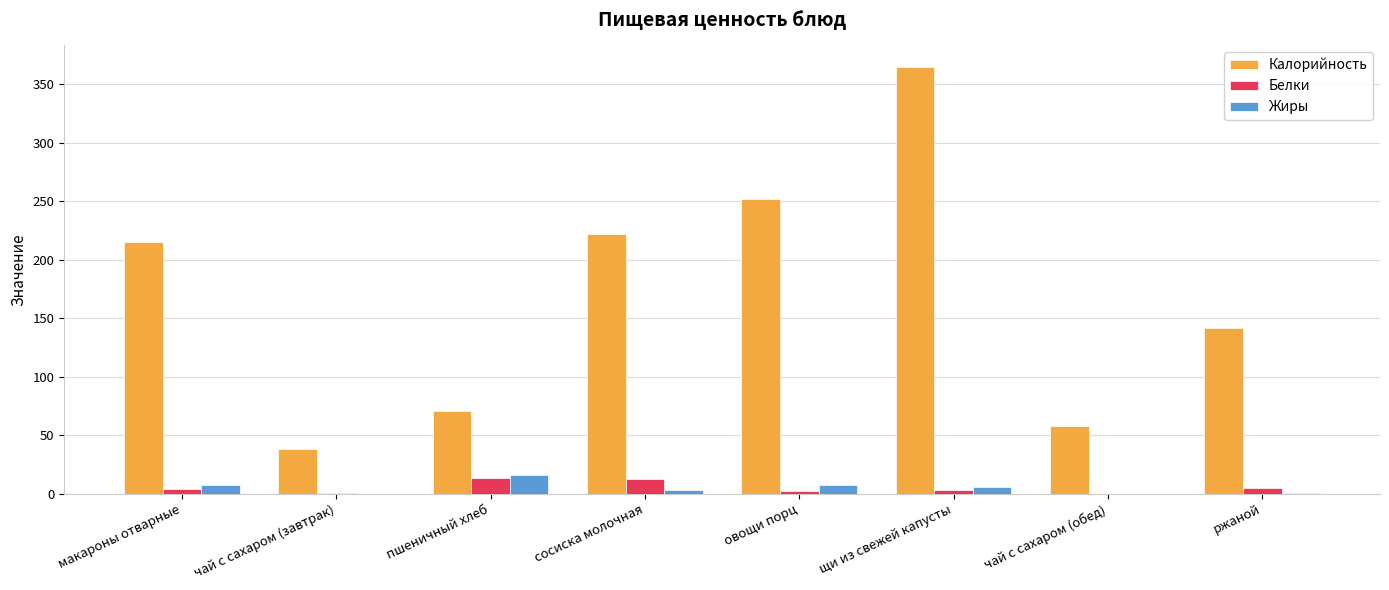

Are the bars grouped side by side (vs. stacked)?

Yes